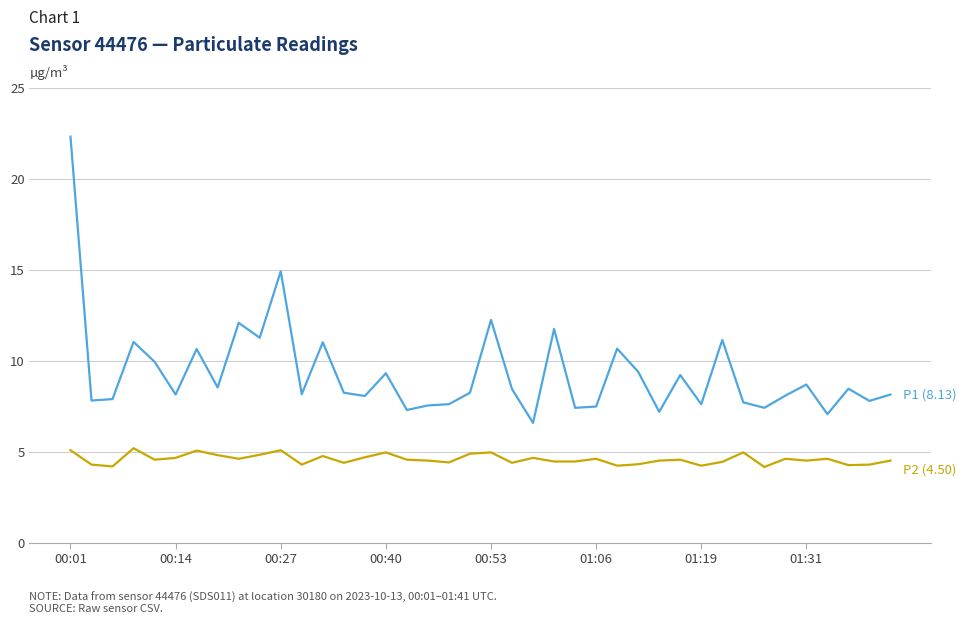

What is the minimum value shown in the chart?

4.2